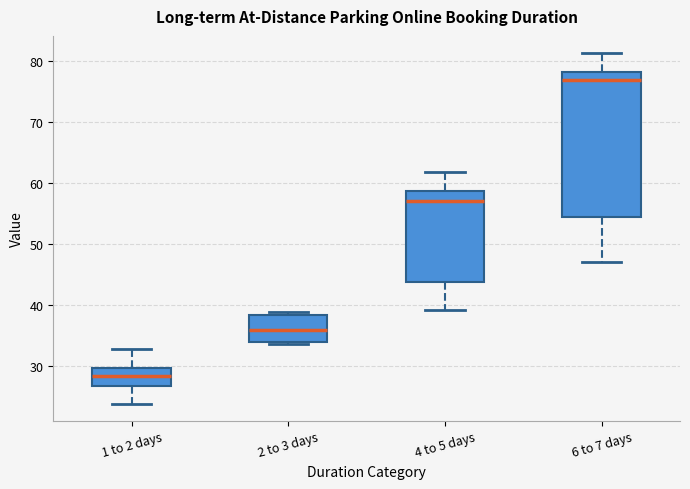

Comparing the boxes themselves (not the whiskers), which one is the tallest?

6 to 7 days